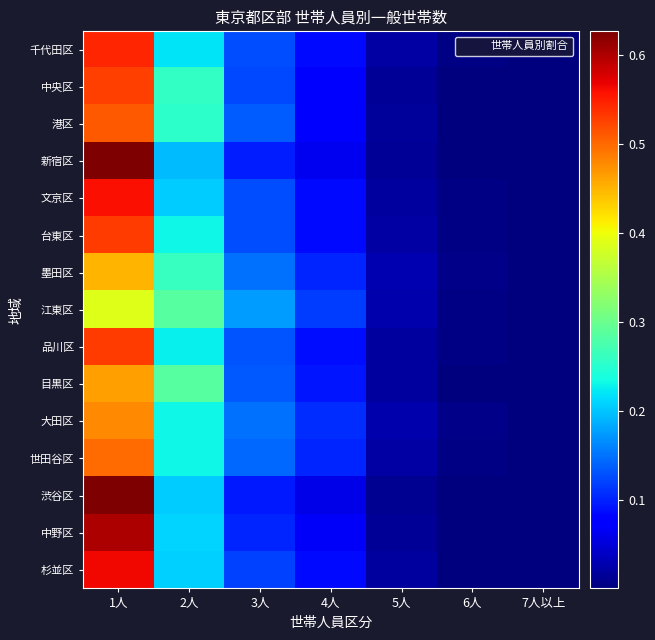

Reading left to right, extract all data points from this chart.

千代田区: 1人=0.5	2人=0.2	3人=0.1	4人=0.1	5人=0.0	6人=0.0	7人以上=0.0
中央区: 1人=0.5	2人=0.3	3人=0.1	4人=0.1	5人=0.0	6人=0.0	7人以上=0.0
港区: 1人=0.5	2人=0.3	3人=0.1	4人=0.1	5人=0.0	6人=0.0	7人以上=0.0
新宿区: 1人=0.6	2人=0.2	3人=0.1	4人=0.1	5人=0.0	6人=0.0	7人以上=0.0
文京区: 1人=0.6	2人=0.2	3人=0.1	4人=0.1	5人=0.0	6人=0.0	7人以上=0.0
台東区: 1人=0.5	2人=0.2	3人=0.1	4人=0.1	5人=0.0	6人=0.0	7人以上=0.0
墨田区: 1人=0.4	2人=0.3	3人=0.1	4人=0.1	5人=0.0	6人=0.0	7人以上=0.0
江東区: 1人=0.4	2人=0.3	3人=0.2	4人=0.1	5人=0.0	6人=0.0	7人以上=0.0
品川区: 1人=0.5	2人=0.2	3人=0.1	4人=0.1	5人=0.0	6人=0.0	7人以上=0.0
目黒区: 1人=0.5	2人=0.3	3人=0.1	4人=0.1	5人=0.0	6人=0.0	7人以上=0.0
大田区: 1人=0.5	2人=0.2	3人=0.1	4人=0.1	5人=0.0	6人=0.0	7人以上=0.0
世田谷区: 1人=0.5	2人=0.2	3人=0.1	4人=0.1	5人=0.0	6人=0.0	7人以上=0.0
渋谷区: 1人=0.6	2人=0.2	3人=0.1	4人=0.1	5人=0.0	6人=0.0	7人以上=0.0
中野区: 1人=0.6	2人=0.2	3人=0.1	4人=0.1	5人=0.0	6人=0.0	7人以上=0.0
杉並区: 1人=0.6	2人=0.2	3人=0.1	4人=0.1	5人=0.0	6人=0.0	7人以上=0.0